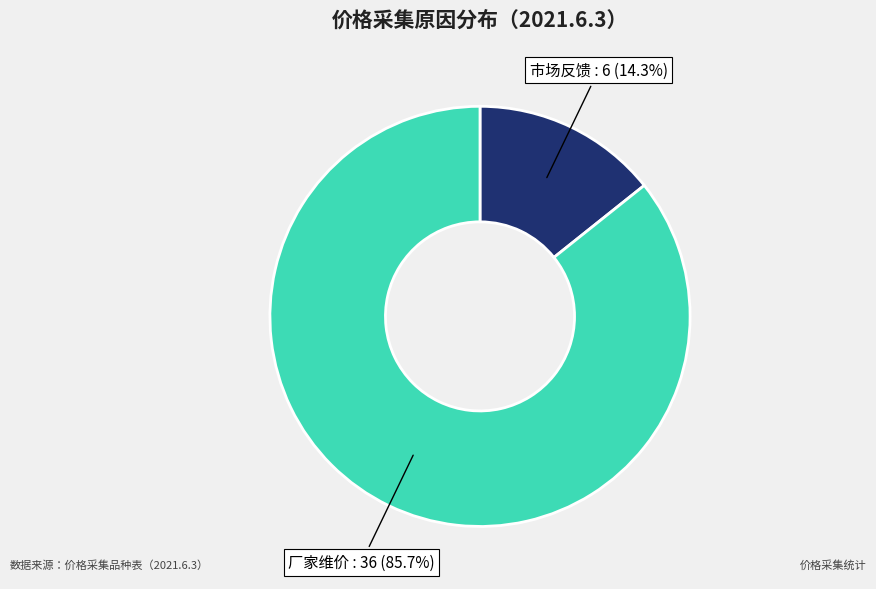

Is there any slice that represents more than half of the pie?

Yes